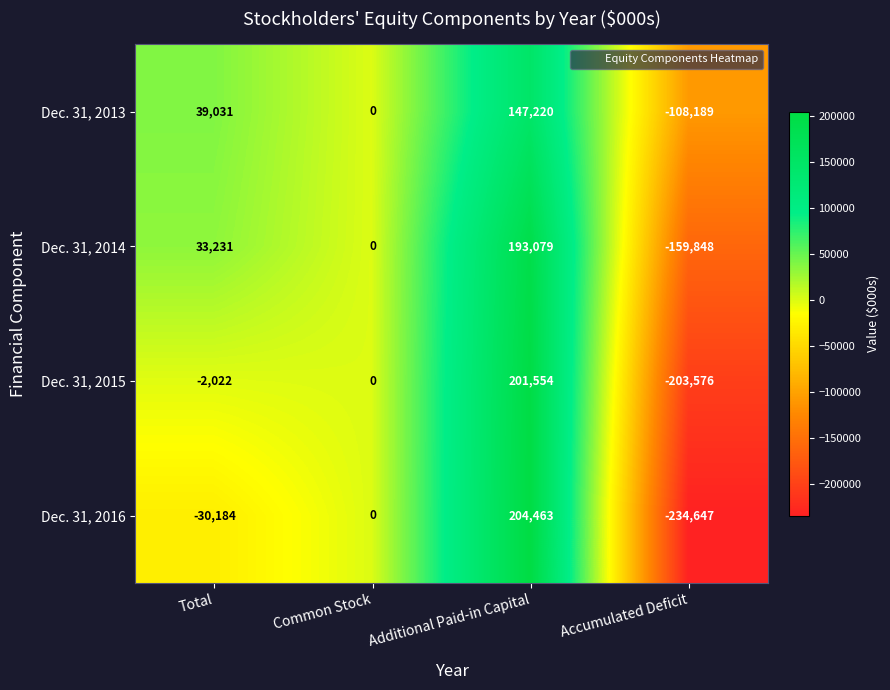

Rank the series by their maximum value, from lowest to highest.

Dec. 31, 2013, Dec. 31, 2014, Dec. 31, 2015, Dec. 31, 2016